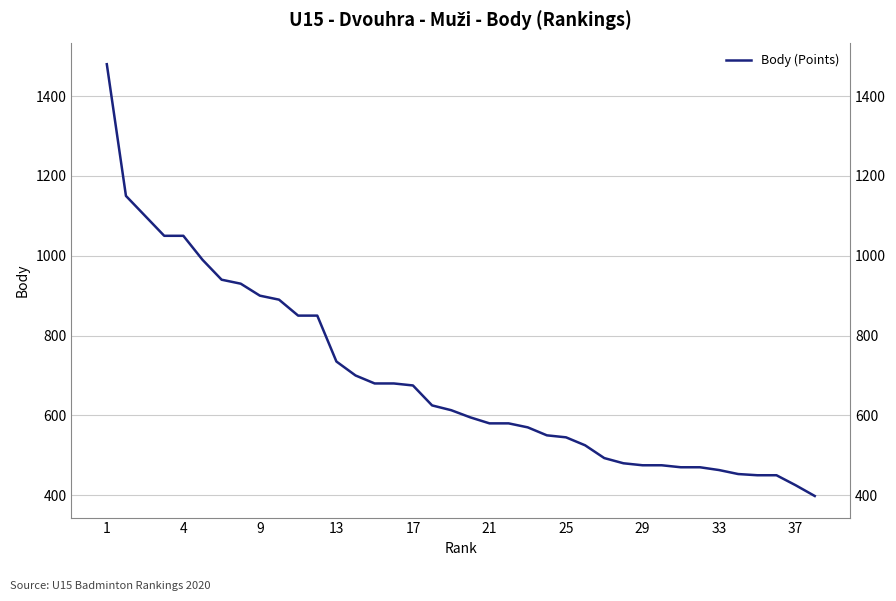

True or false: there are more than 2 points higher than both neighbors.

False